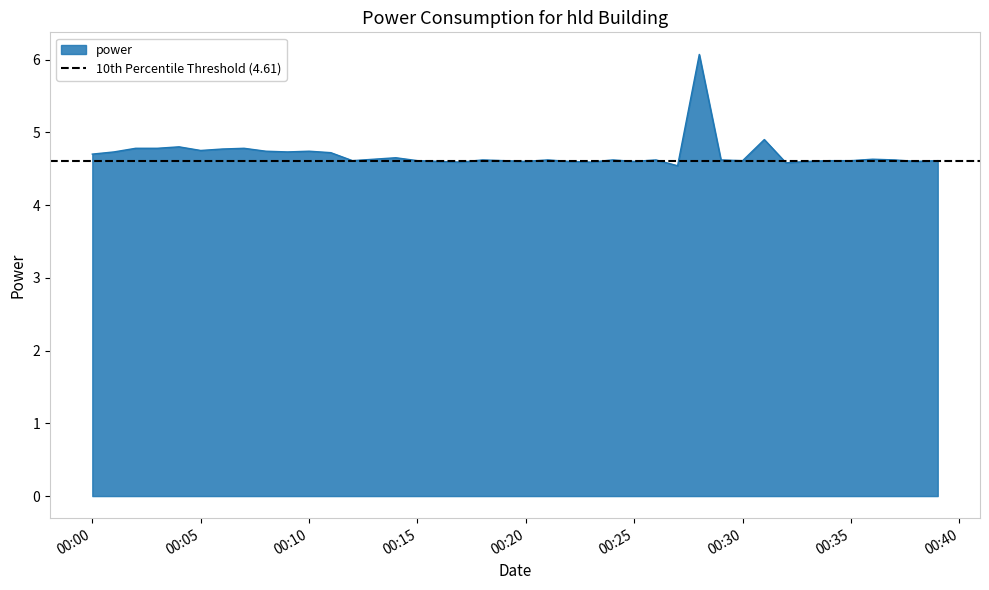

Which has a higher value, 2022-06-11T00:14:00 or 2022-06-11T00:22:00?

2022-06-11T00:14:00